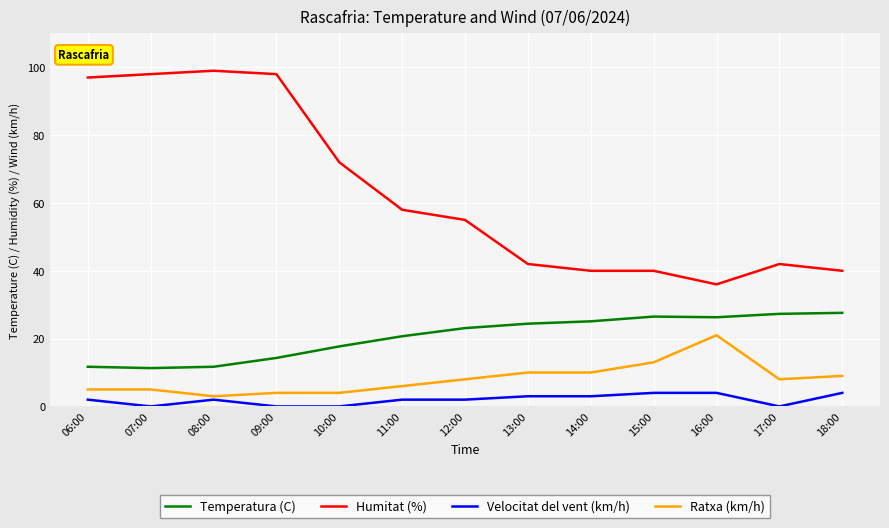

The Temperatura (C) series shows 25.1 at 14:00. True or false?

True